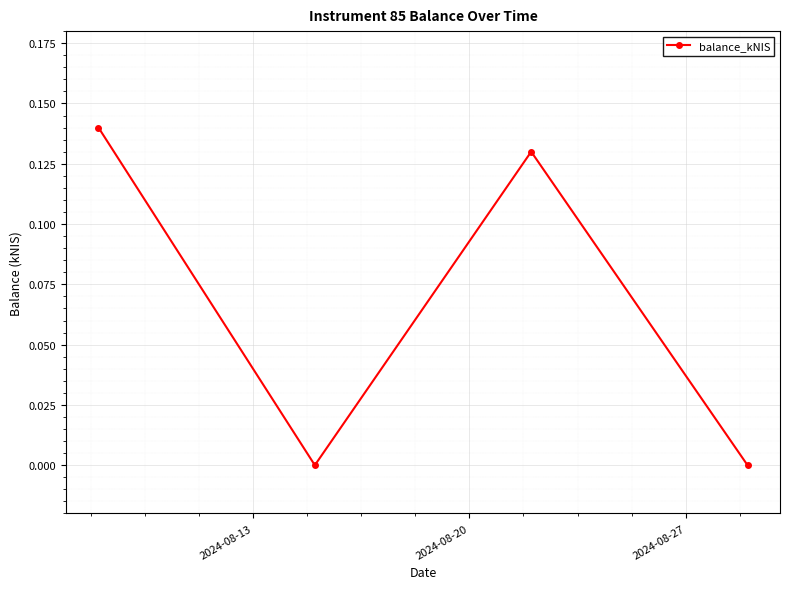

How many points are higher than both their immediate neighbors (excluding endpoints)?

1